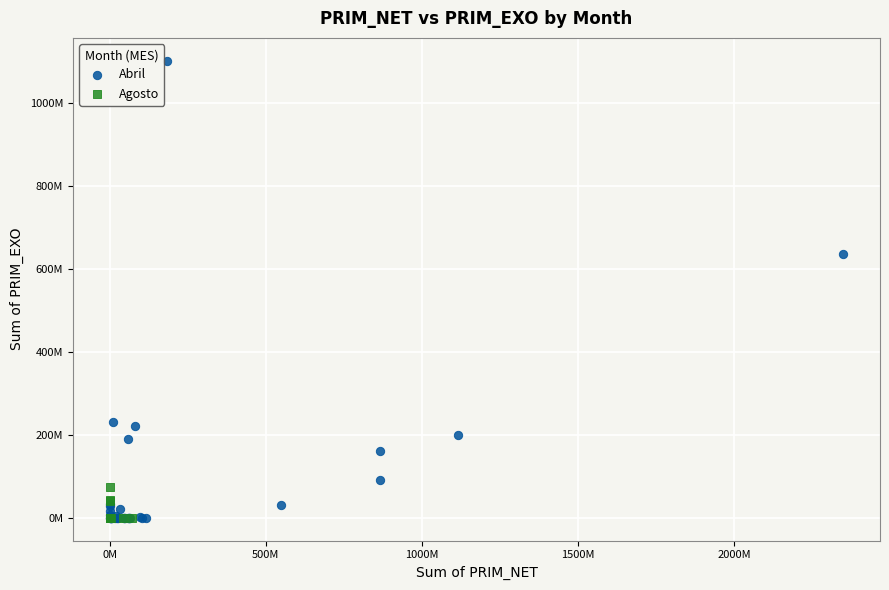

What are all the series names shown in the legend?

Abril, Agosto